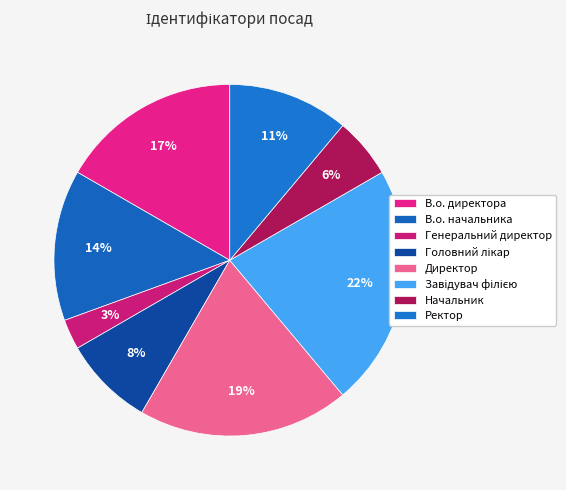

How many slices are in this pie chart?

8